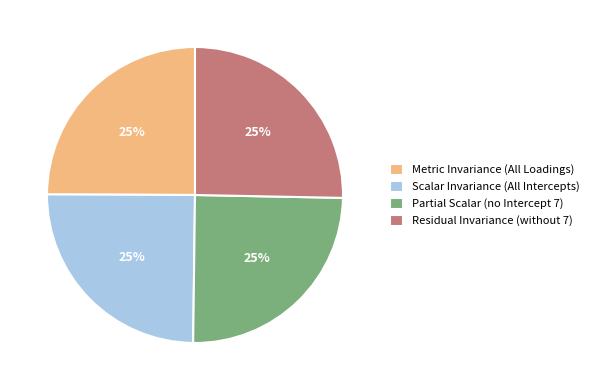

The Metric Invariance (All Loadings) slice represents 25% of the pie. True or false?

True